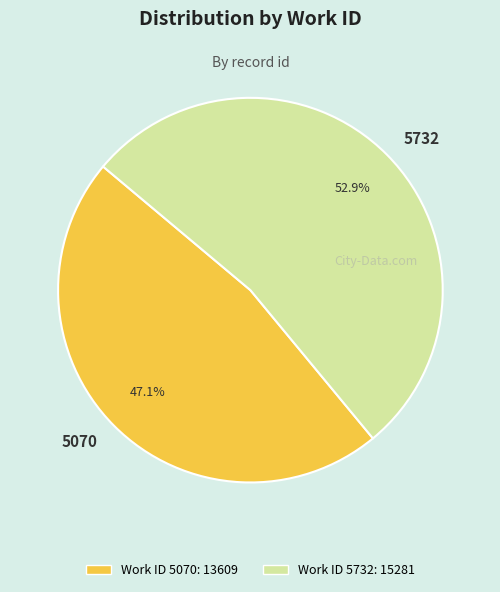

To the nearest percent, what percentage of the pie is 5732?

53%